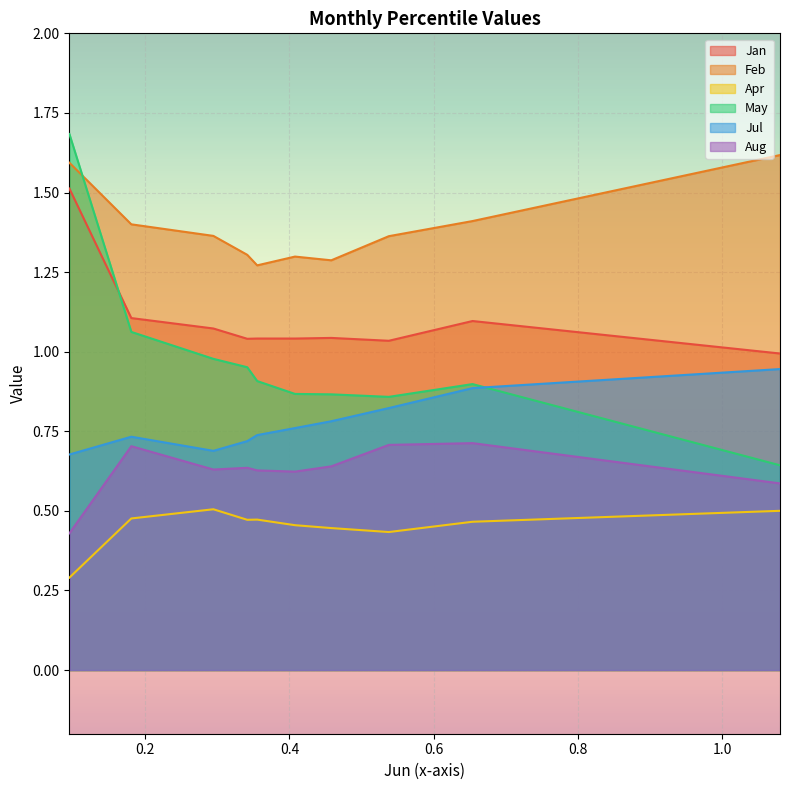

Which series has the largest total across all categories?

Feb